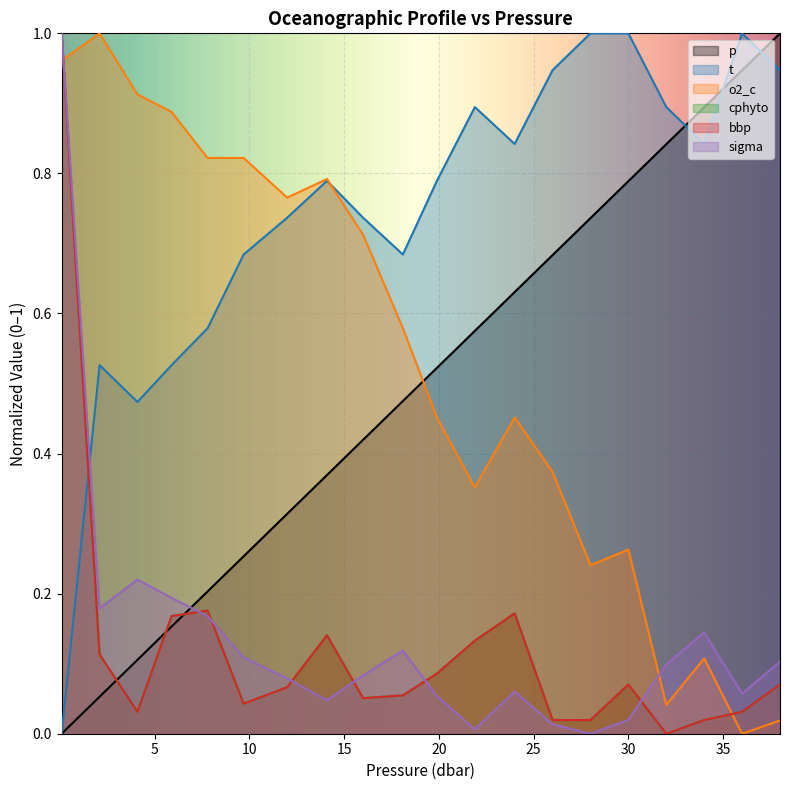

After their last crossing, which series has the higher values: o2_c or sigma?

sigma